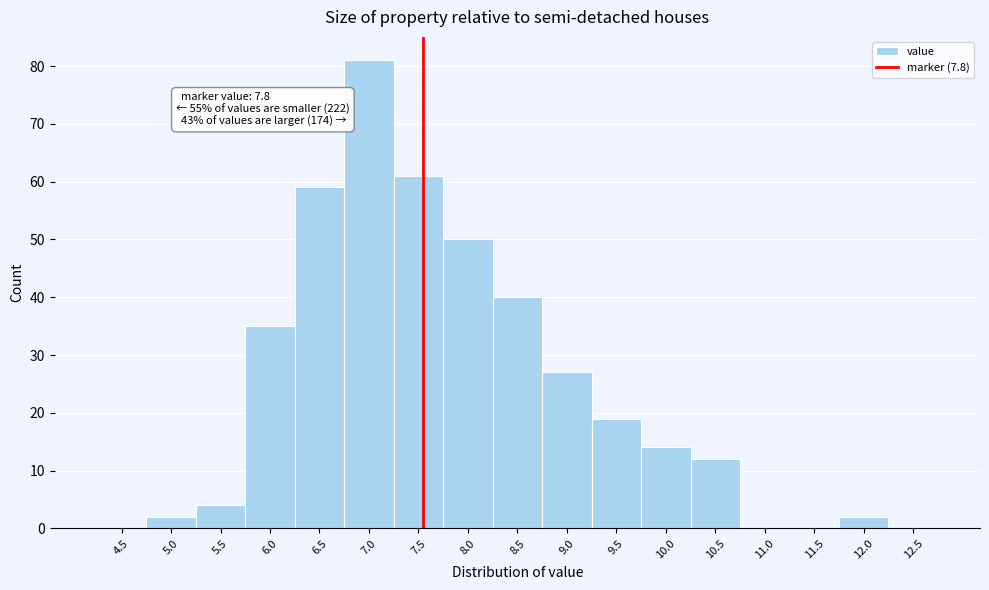

Reading left to right, what are all the values shown in this chart?

4.5=0	5.0=2	5.5=4	6.0=35	6.5=59	7.0=81	7.5=61	8.0=50	8.5=40	9.0=27	9.5=19	10.0=14	10.5=12	11.0=0	11.5=0	12.0=2	12.5=0